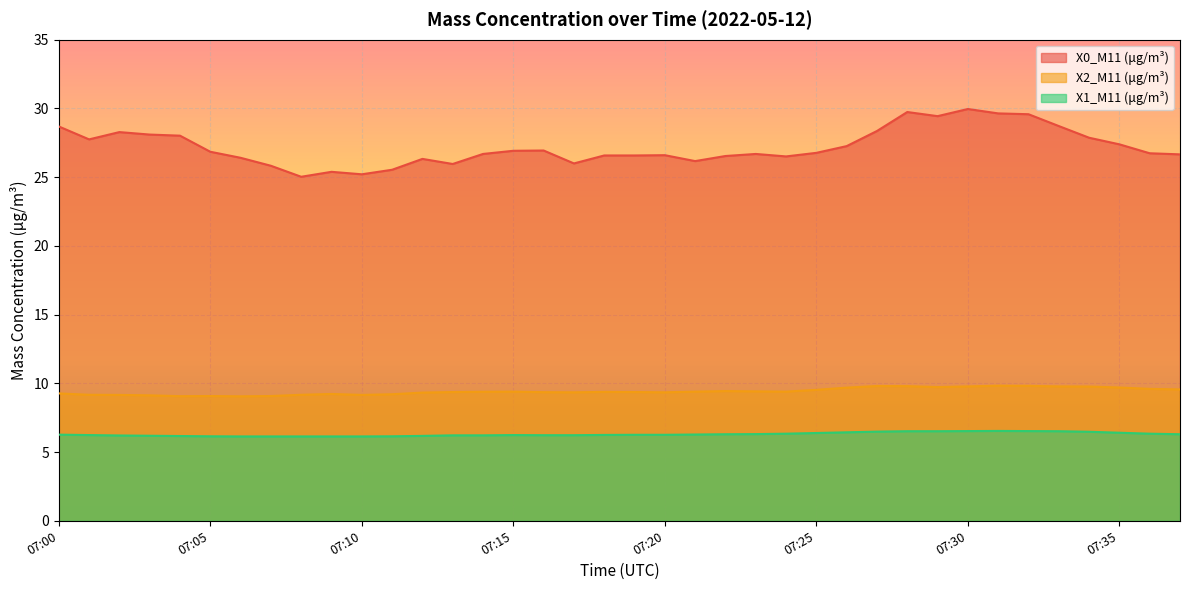

At how many categories does at least one series exceed 22?

38